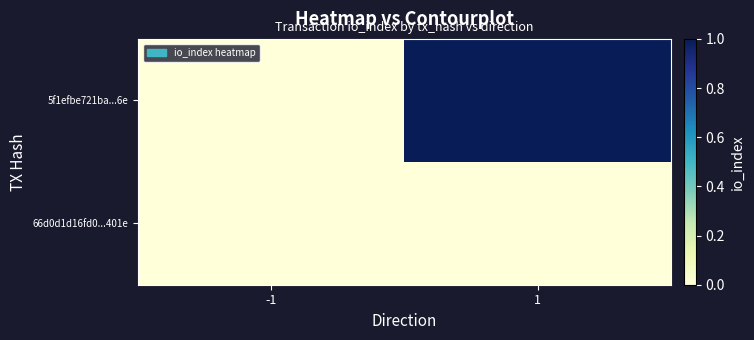

Reading left to right, extract all data points from this chart.

66d0d1d16fd0...401e: -1=0	1=0
5f1efbe721ba...6e: -1=0	1=1